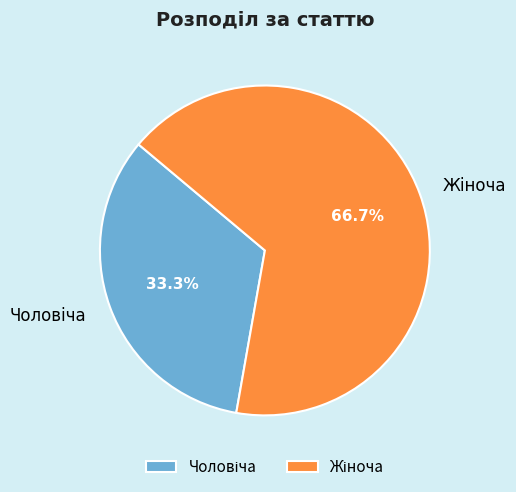

Does any single category account for the majority?

Yes